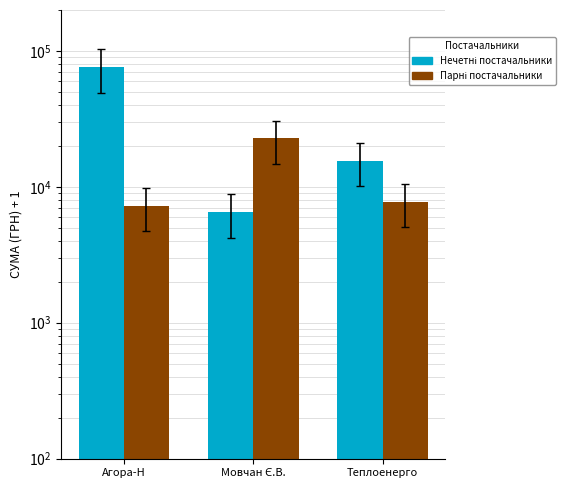

Rank the series by their maximum value, from highest to lowest.

Група 1, Група 2